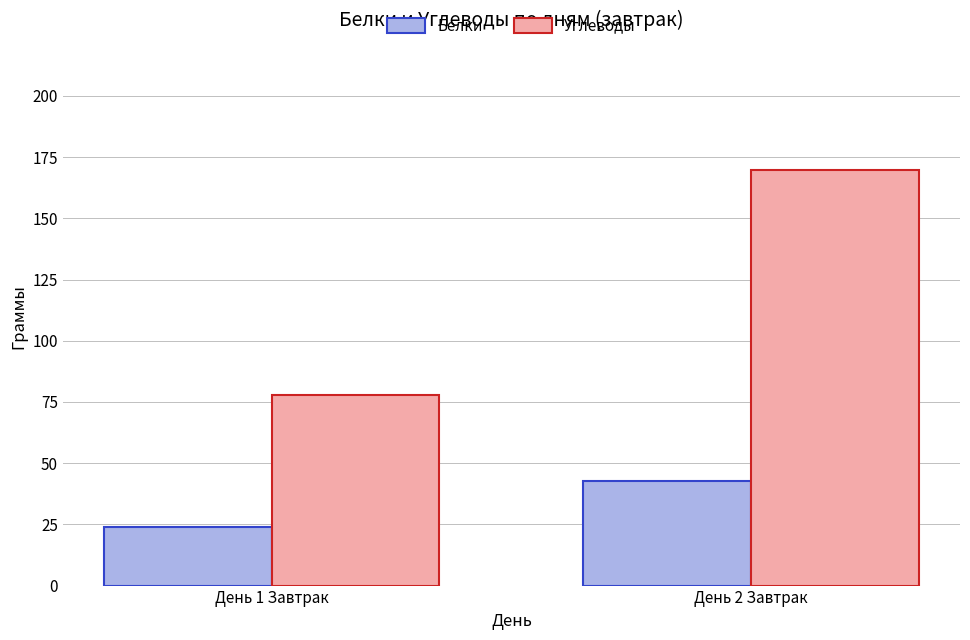

What is the sum of the Белки values at День 1 Завтрак and День 2 Завтрак?

66.7